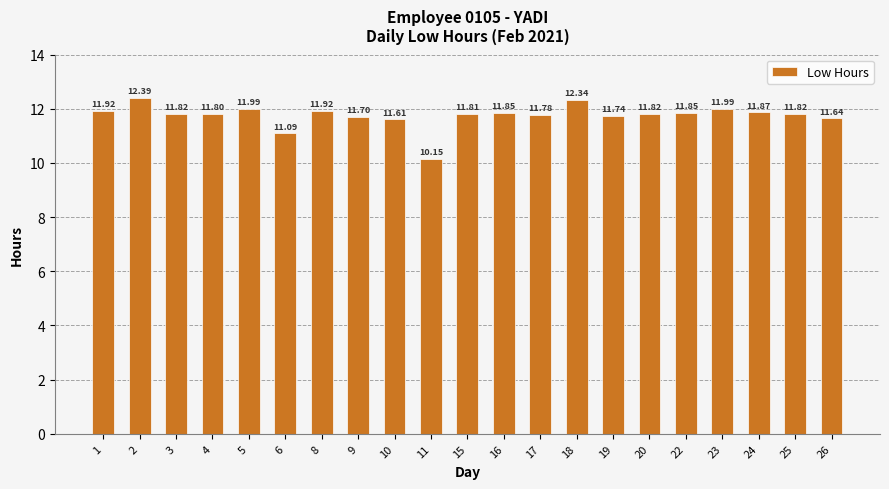

Count the number of values greater than 11.

20